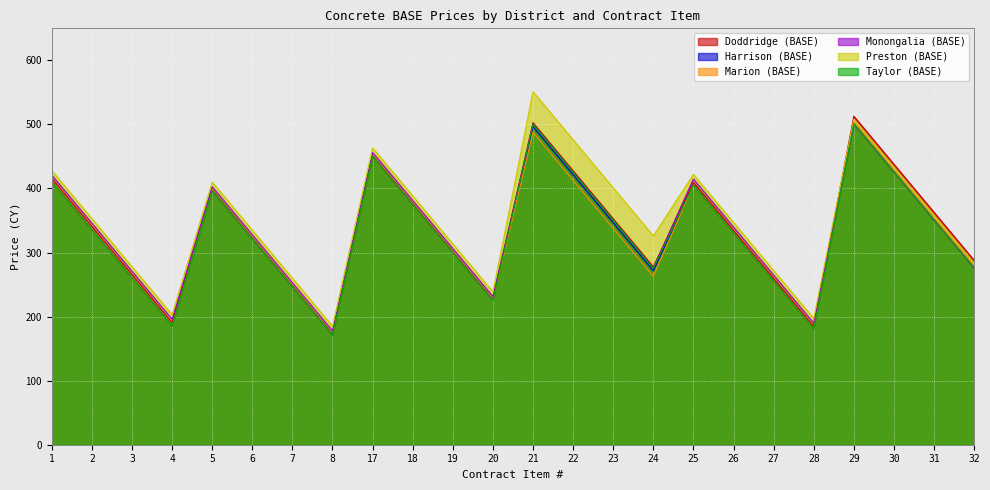

At which label does Doddridge (BASE) reach its minimum?

8